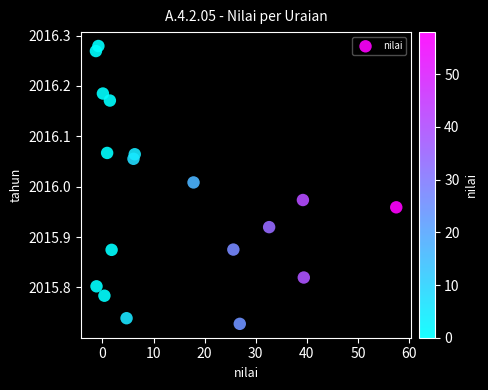

What is the range of X values (max minus min)?

58.8